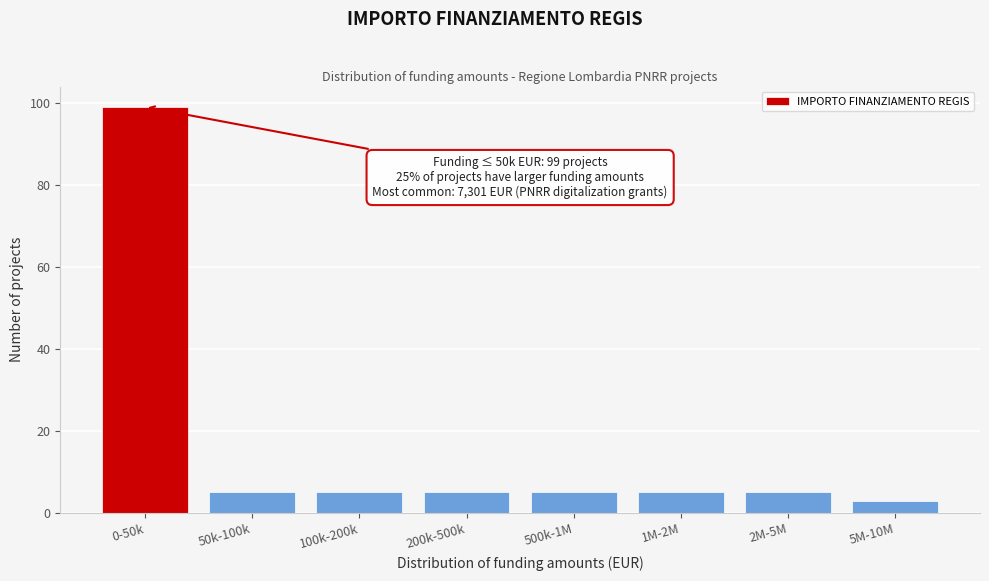

Reading right to left, what are all the values shown in this chart?

3	5	5	5	5	5	5	99